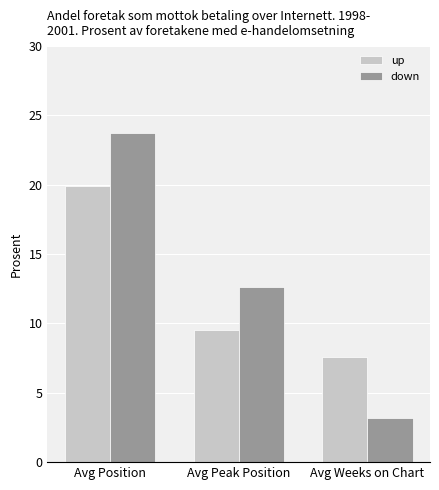

What position from the left is Avg Weeks on Chart?

3